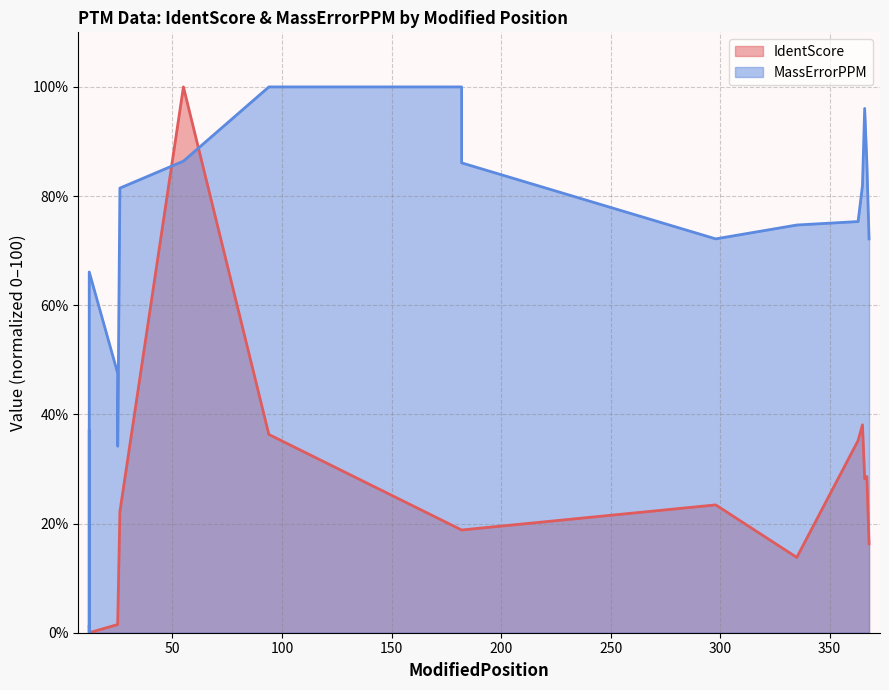

At which category is the sum across all series the highest?

55